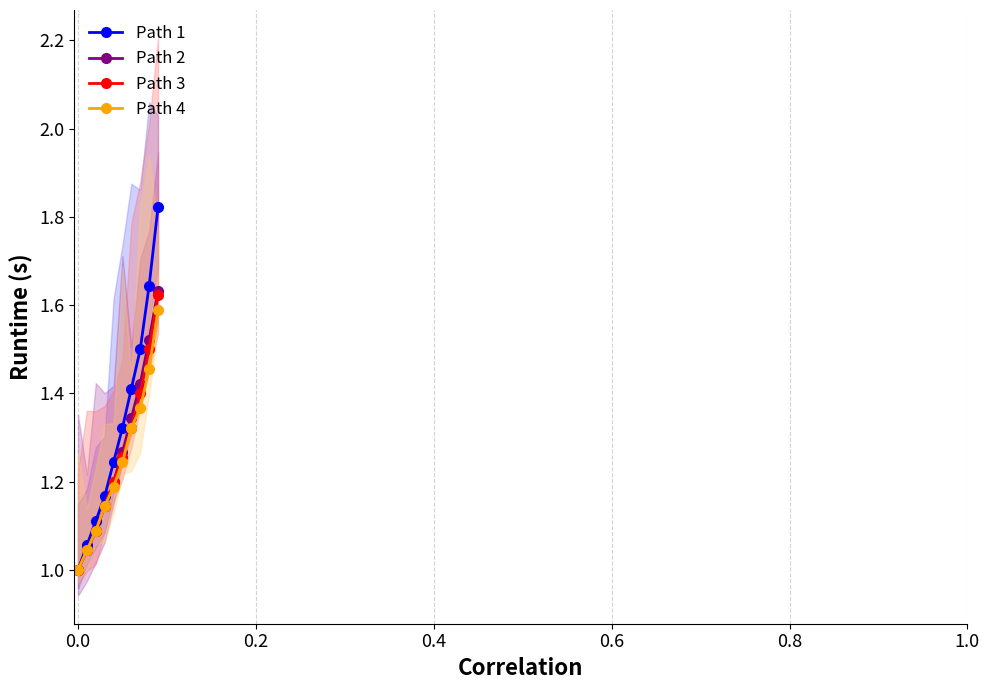

Reading left to right, what are all the values shown in this chart?

Path 1: 1.0	1.1	1.1	1.2	1.2	1.3	1.4	1.5	1.6	1.8
Path 2: 1.0	1.0	1.1	1.1	1.2	1.3	1.3	1.4	1.5	1.6
Path 3: 1.0	1.0	1.1	1.1	1.2	1.3	1.3	1.4	1.5	1.6
Path 4: 1.0	1.0	1.1	1.1	1.2	1.2	1.3	1.4	1.5	1.6